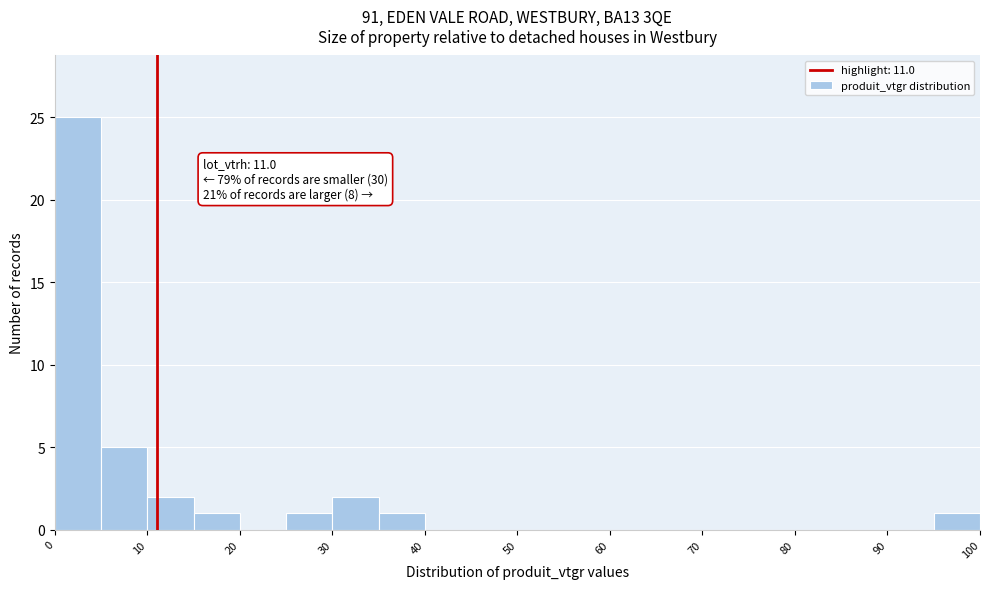

Over which range of the x-axis is the bar tallest?

0 to 5